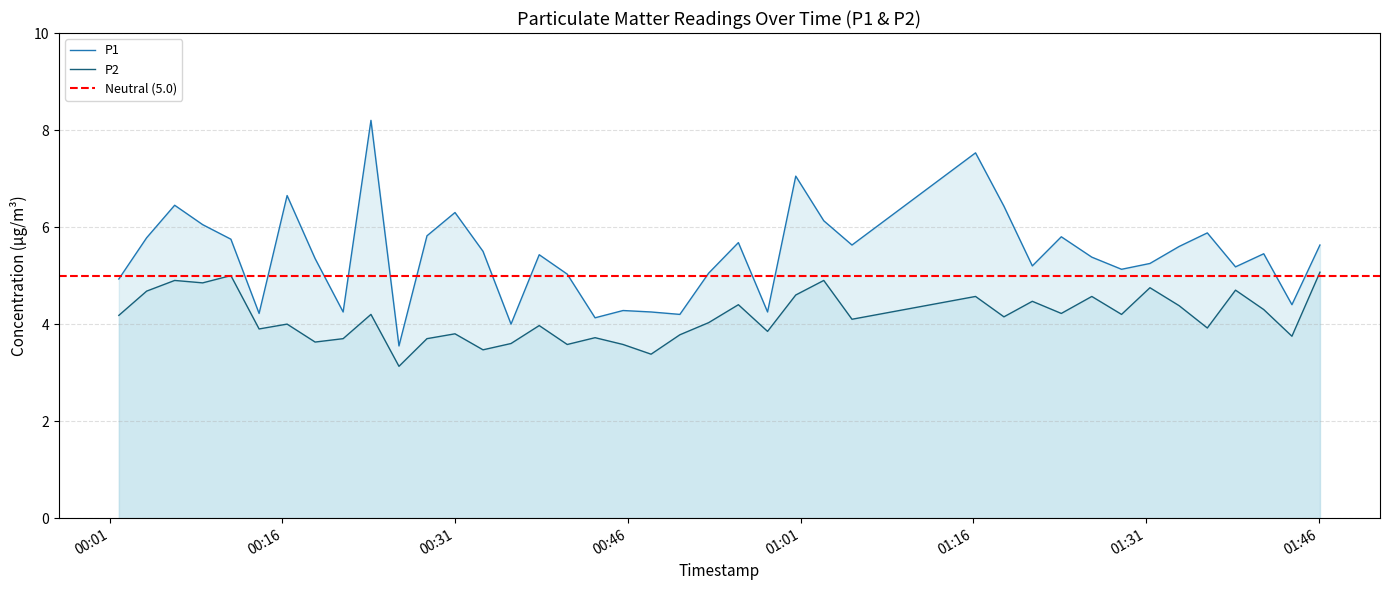

Count the number of categories in the chart.

40